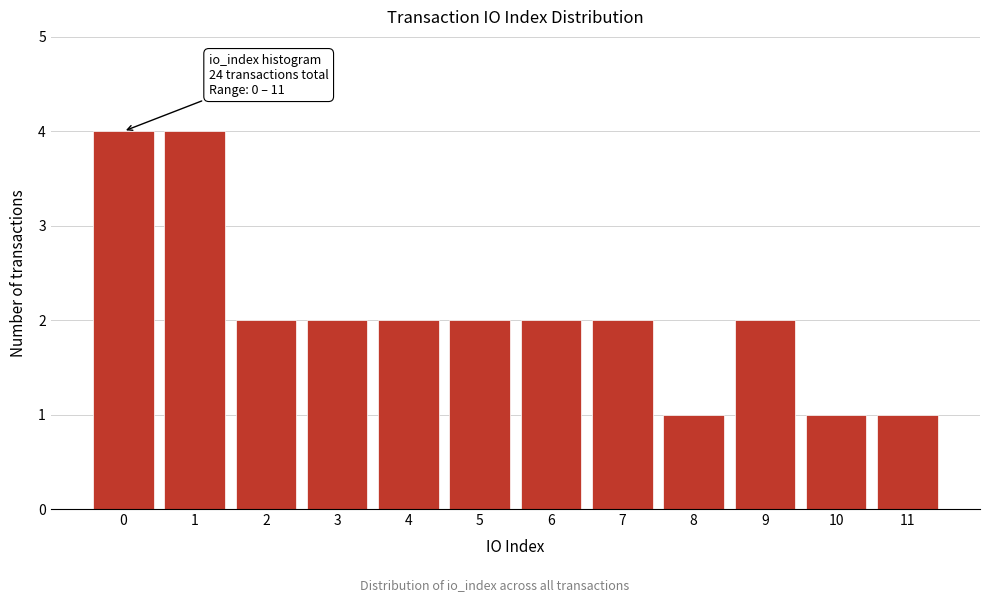

Reading left to right, extract all data points from this chart.

4	4	2	2	2	2	2	2	1	2	1	1